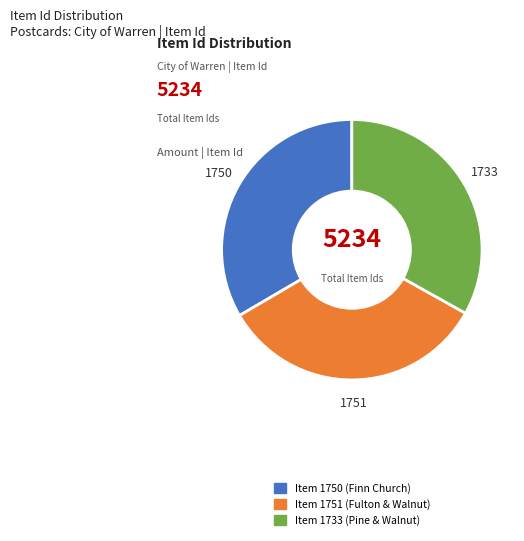

Is it true that Item 1751 (Fulton & Walnut) is 33% of the pie?

True